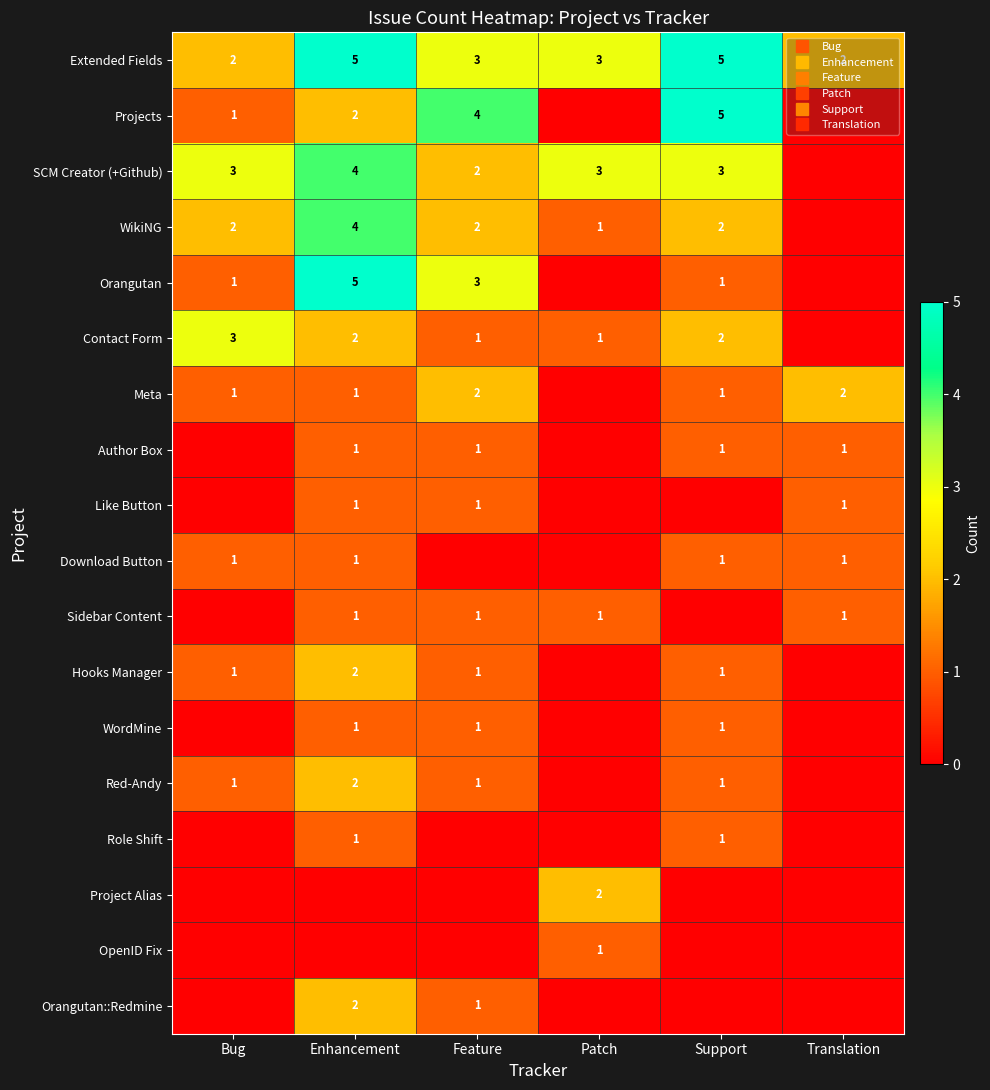

Which series has the largest total across all categories?

Extended Fields